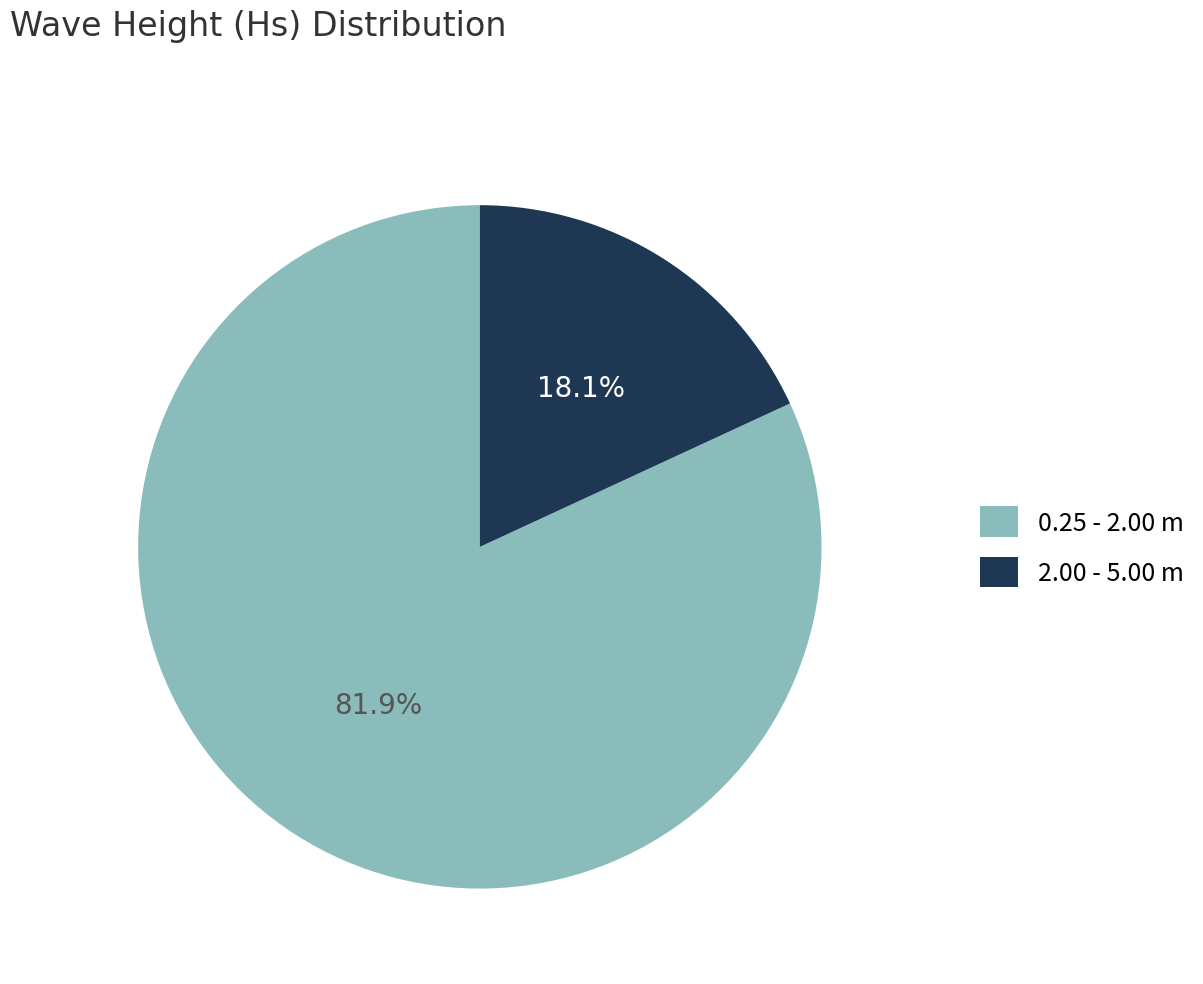

Is the sum of 2.00 - 5.00 m and 0.25 - 2.00 m greater than half?

Yes